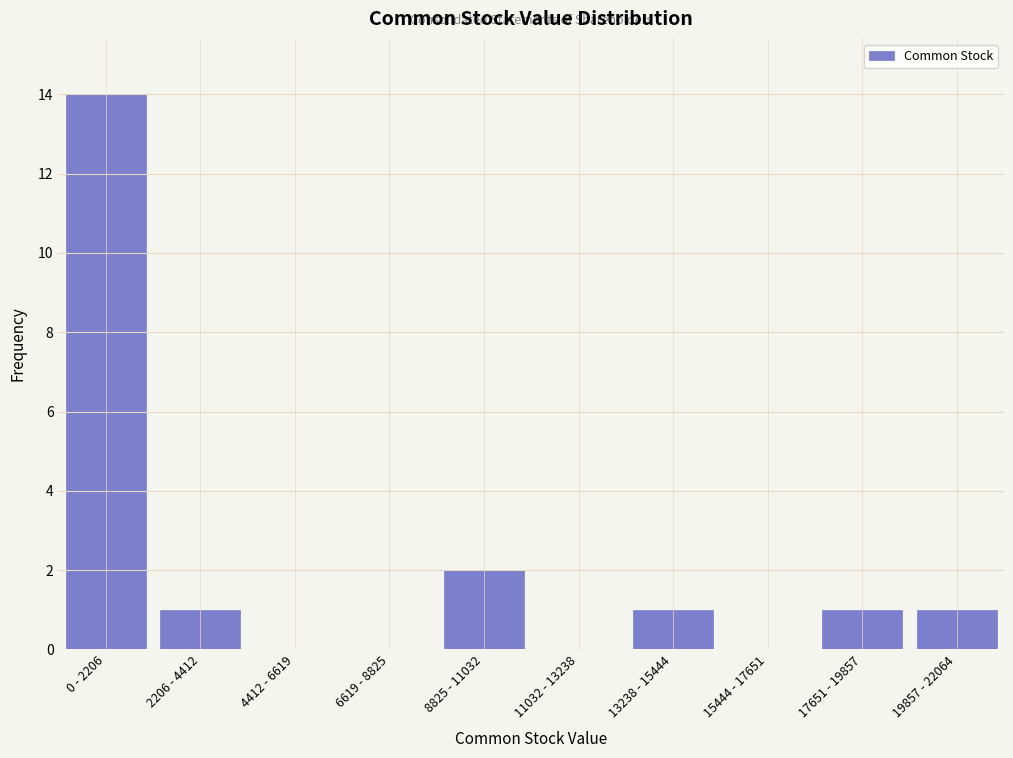

Reading right to left, transcribe all the data shown in this chart.

19857 - 22064=1	17651 - 19857=1	15444 - 17651=0	13238 - 15444=1	11032 - 13238=0	8825 - 11032=2	6619 - 8825=0	4412 - 6619=0	2206 - 4412=1	0 - 2206=14